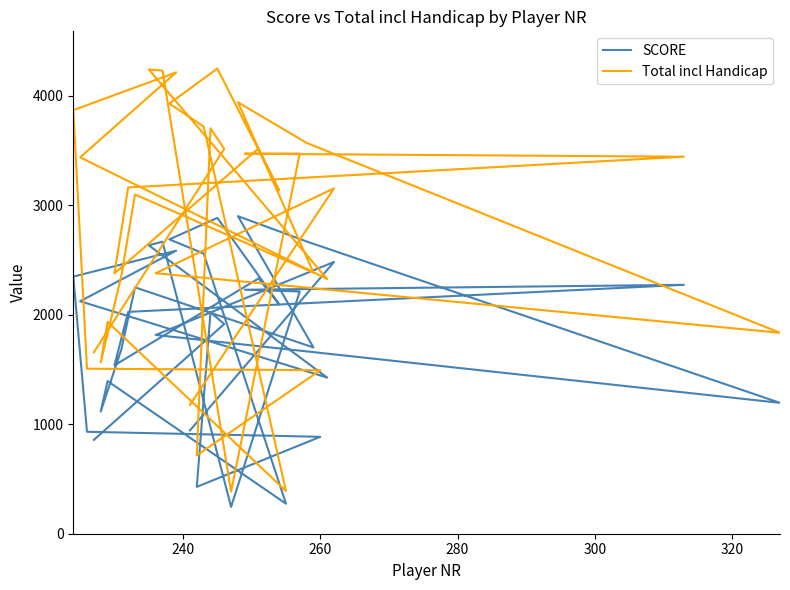

Does the chart have visible grid lines?

No